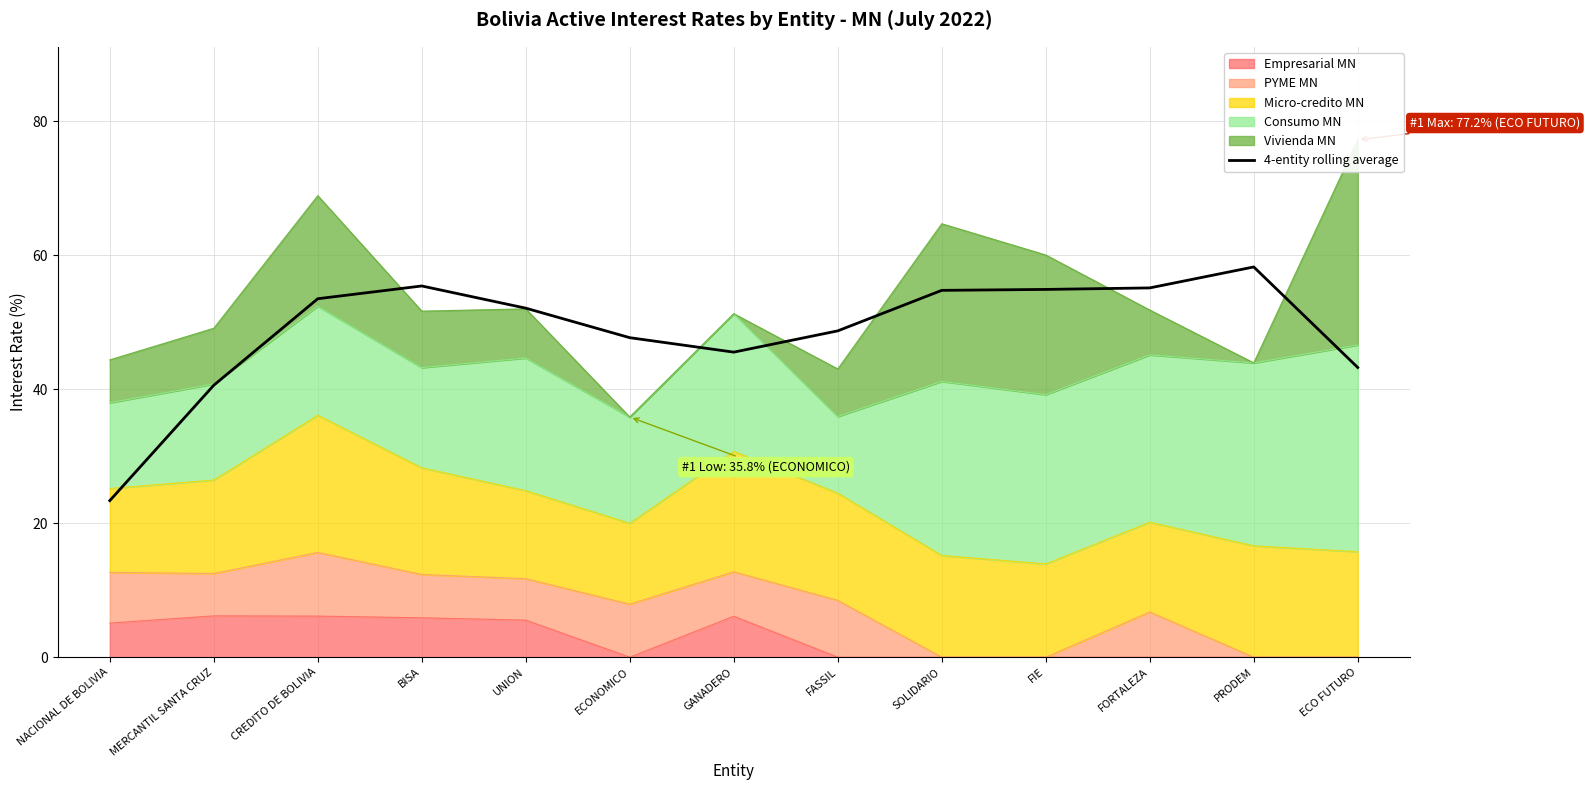

What is the greatest value displayed?

58.2